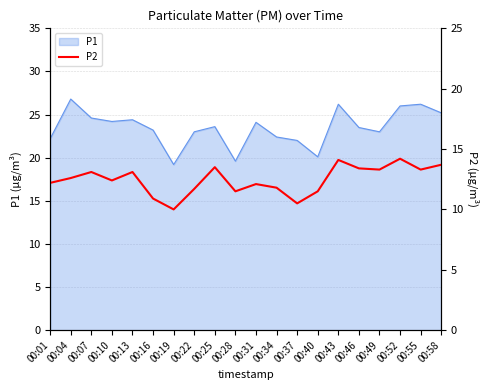

Between 00:52 and 00:43, which is larger?

00:52